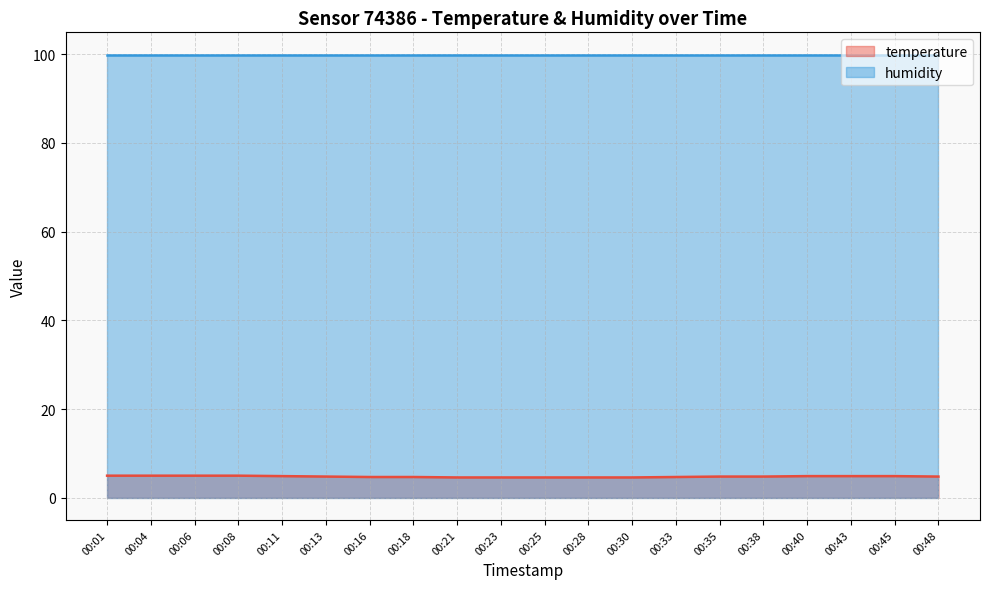

How many data points does each series have?

20